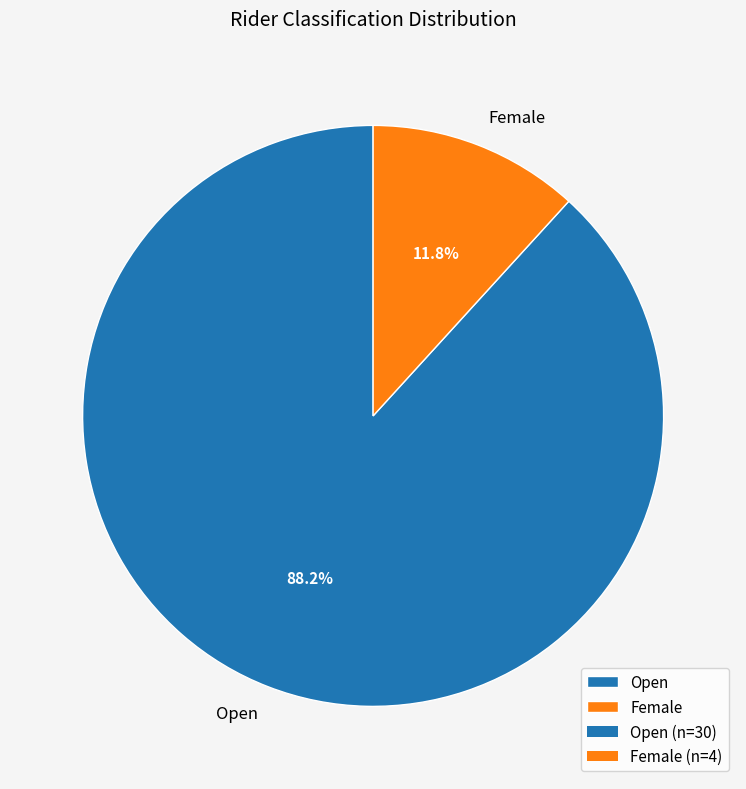

To the nearest percent, what portion does Open represent?

88%